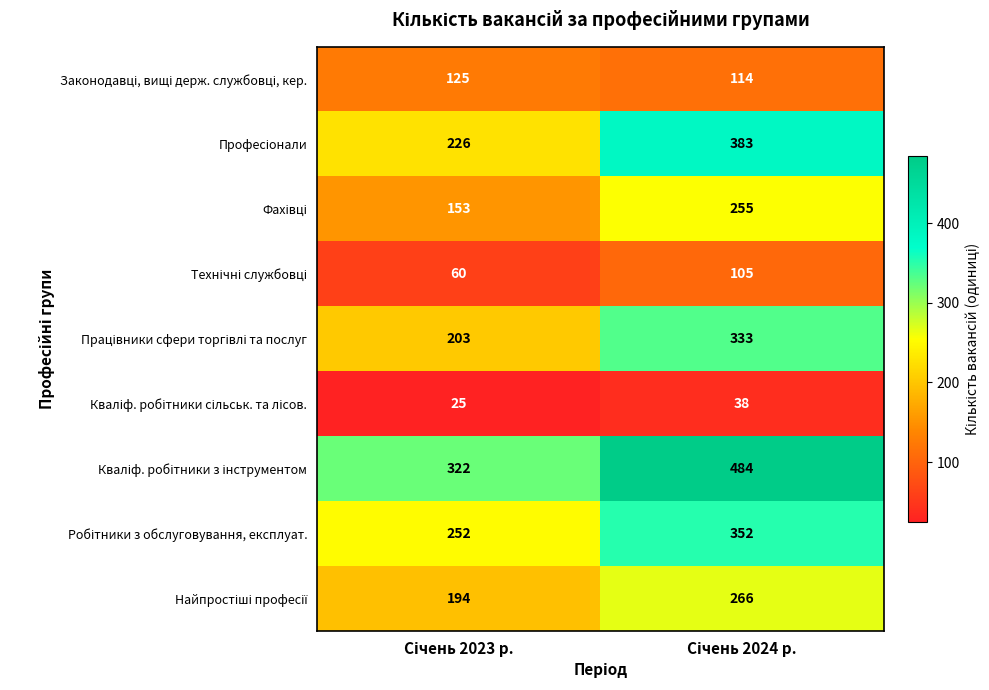

At how many categories does at least one series exceed 349?

1